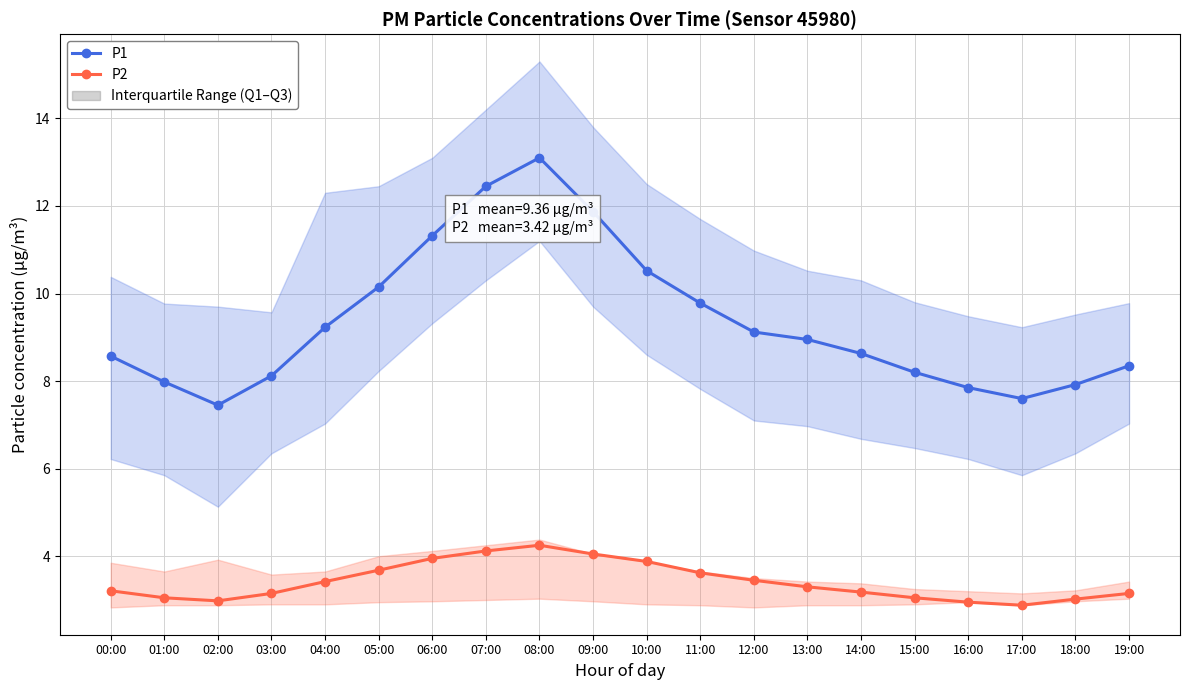

What is the total value across all series at 04:00?

12.7